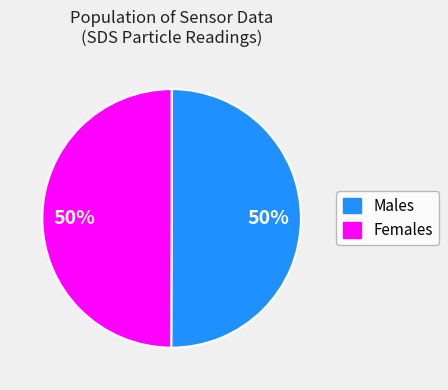

The Males slice represents 50% of the pie. True or false?

True